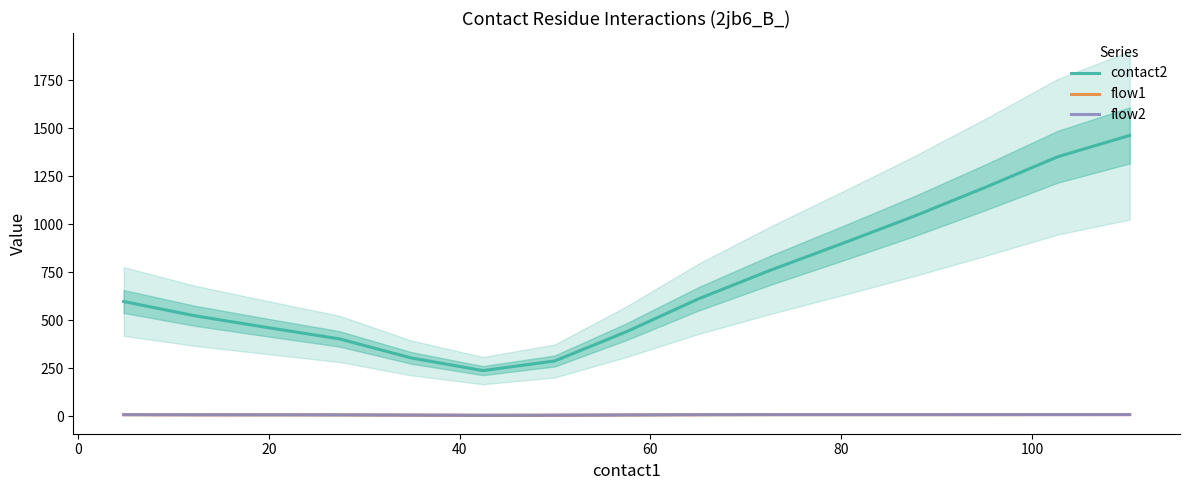

The value of flow1 at 120 is 10.1. True or false?

False